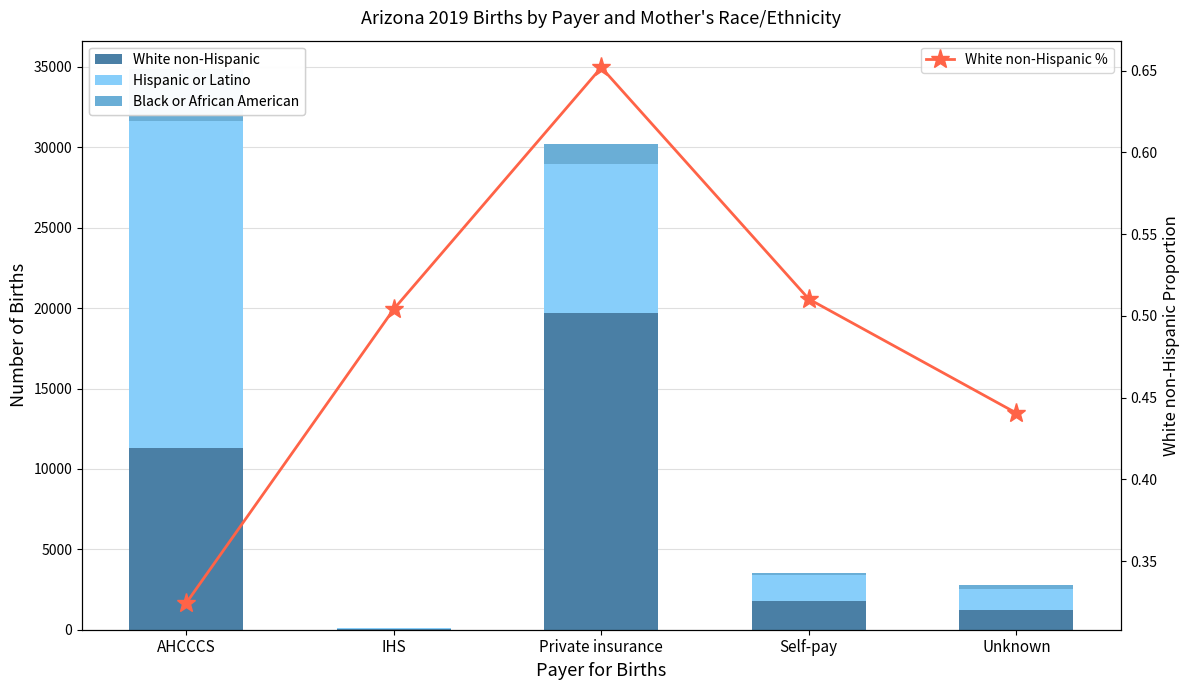

What are all the series names shown in the legend?

White non-Hispanic, Hispanic or Latino, Black or African American, White non-Hispanic %